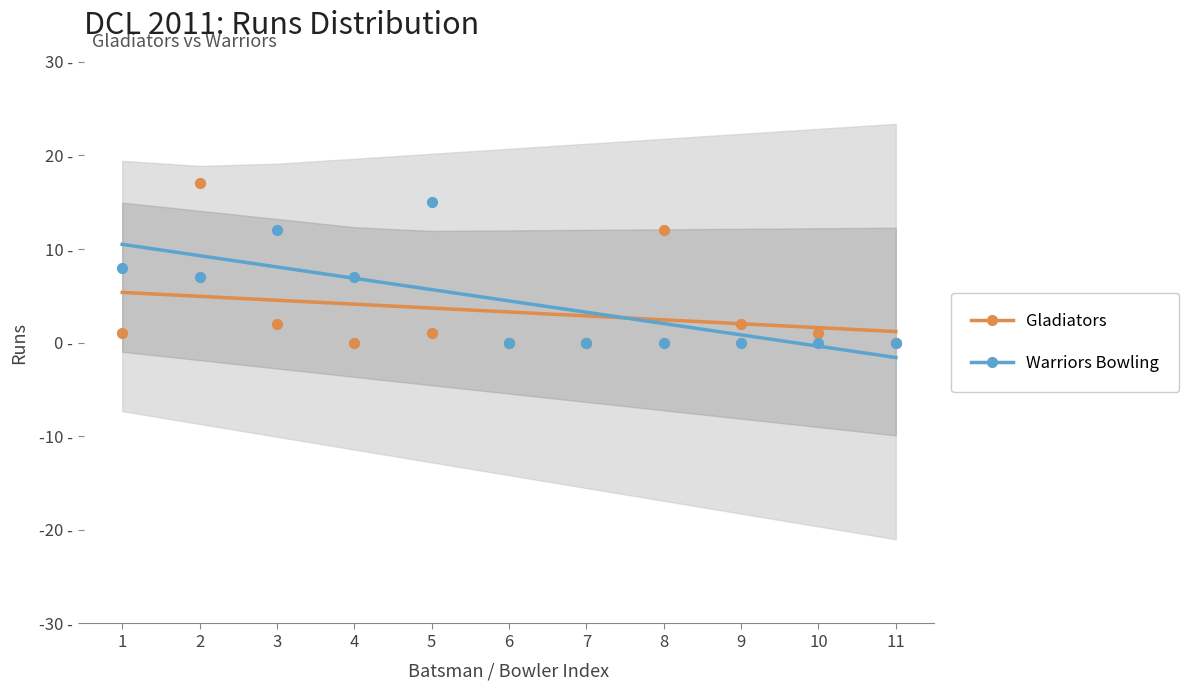

At which category is the sum across all series the highest?

1